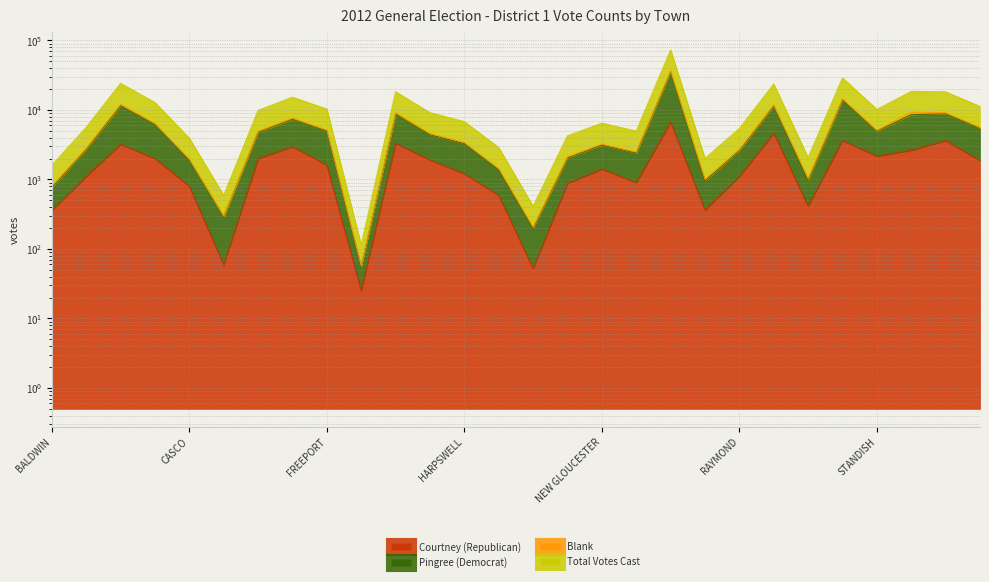

Does the chart have visible grid lines?

Yes